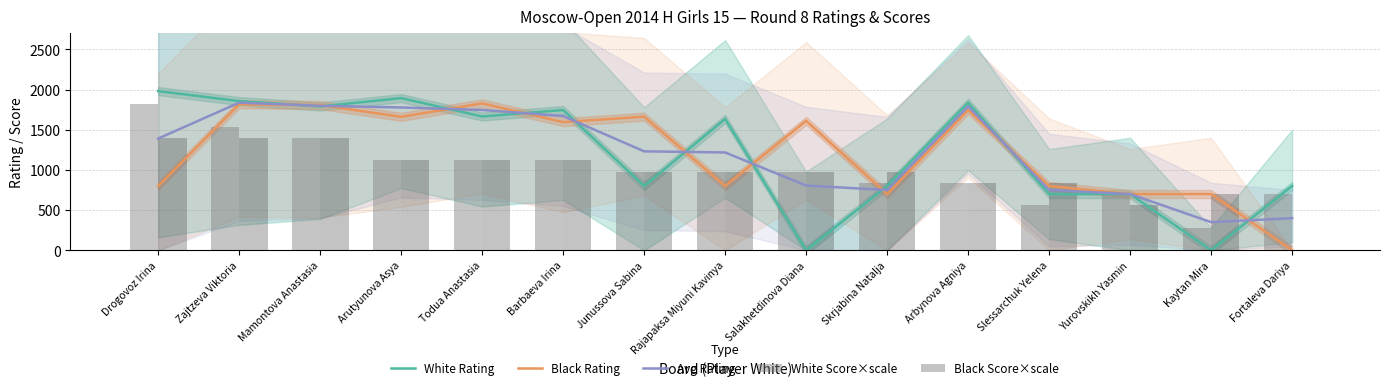

List the labels in order of Black Score×scale value, smallest first.

Fortaleva Dariya, Yurovskikh Yasmin, Kaytan Mira, Arbynova Agniya, Slessarchuk Yelena, Junussova Sabina, Rajapaksa Miyuni Kavinya, Salakhetdinova Diana, Skrjabina Natalja, Arutyunova Asya, Todua Anastasia, Barbaeva Irina, Drogovoz Irina, Zajtzeva Viktoria, Mamontova Anastasia